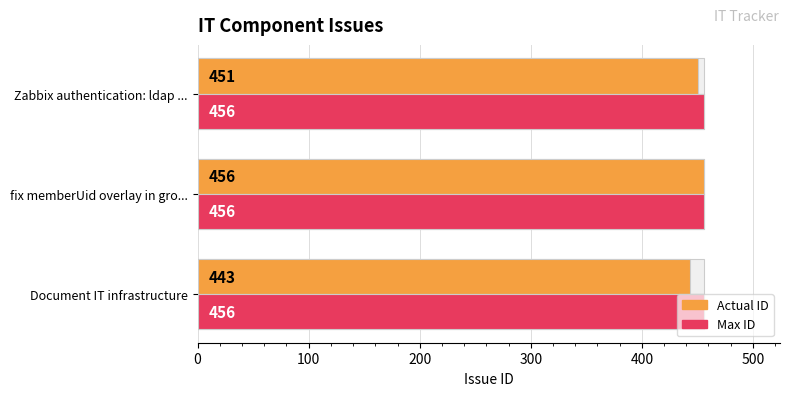

What is the value of the id (actual) bar at the 1st from the left?

443.0